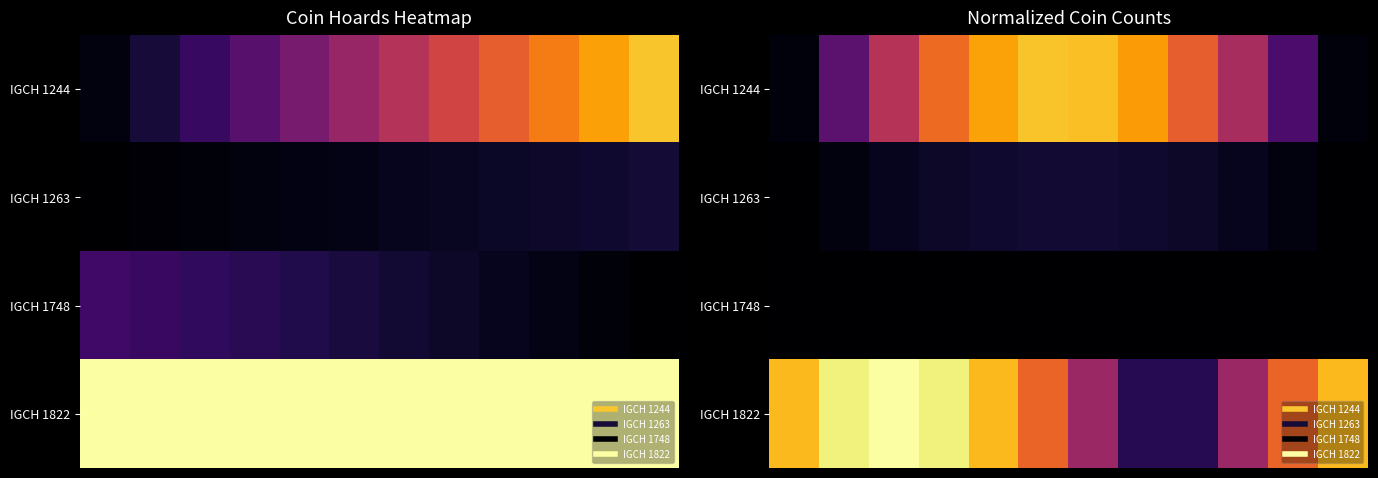

What is the total value across all series at 4?

1.7